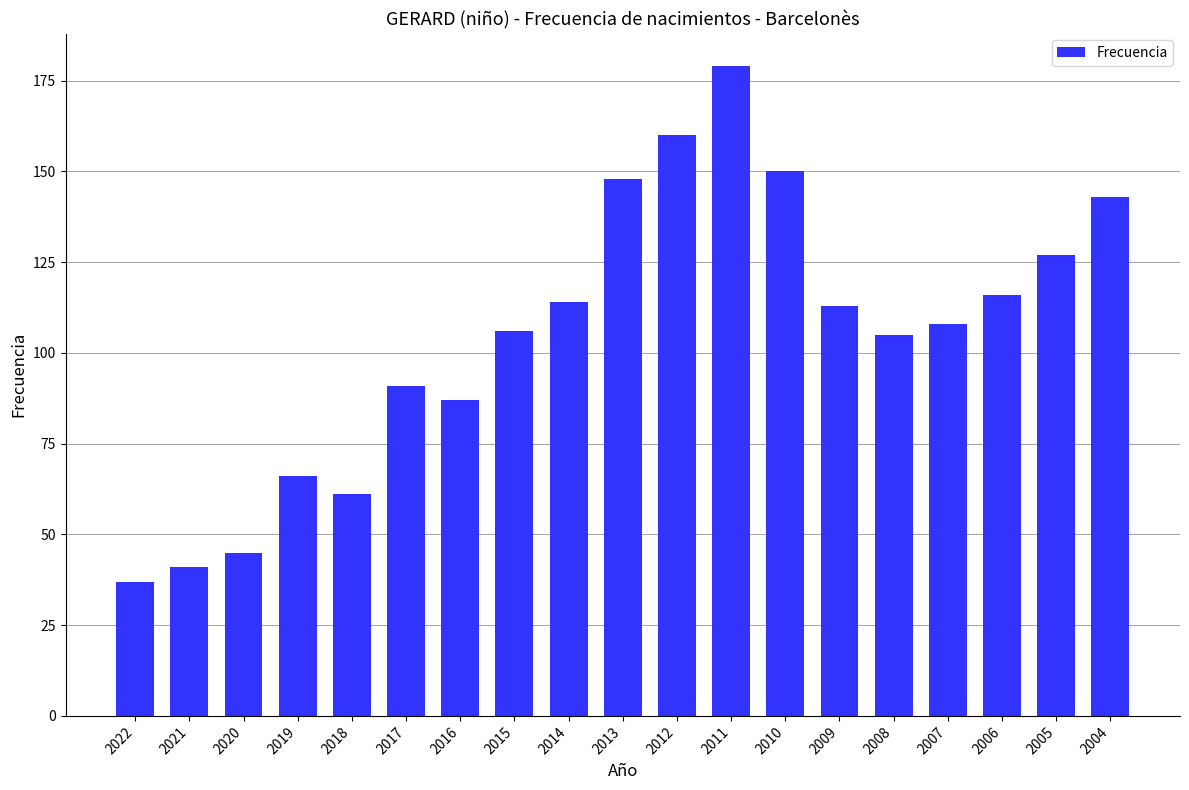

Approximately how many times larger is the value at 2021 compared to 2018?

0.7